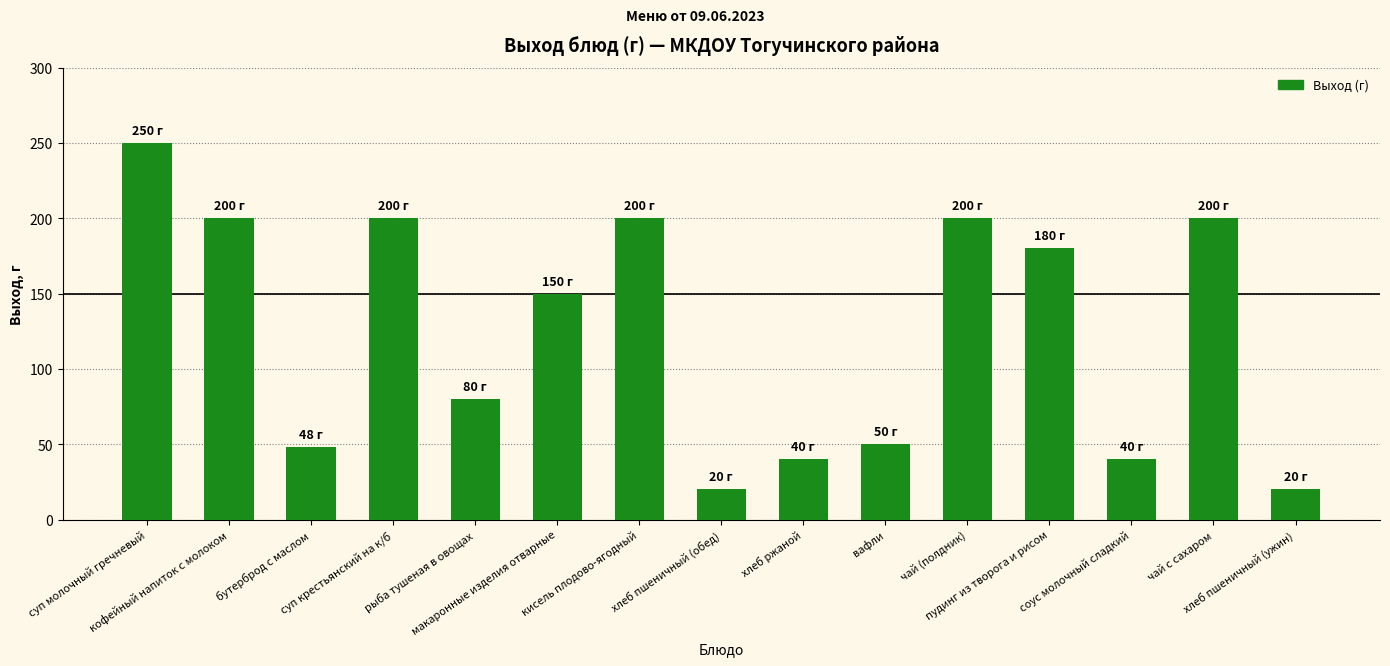

What is the label of the 10th bar from the right?

макаронные изделия отварные